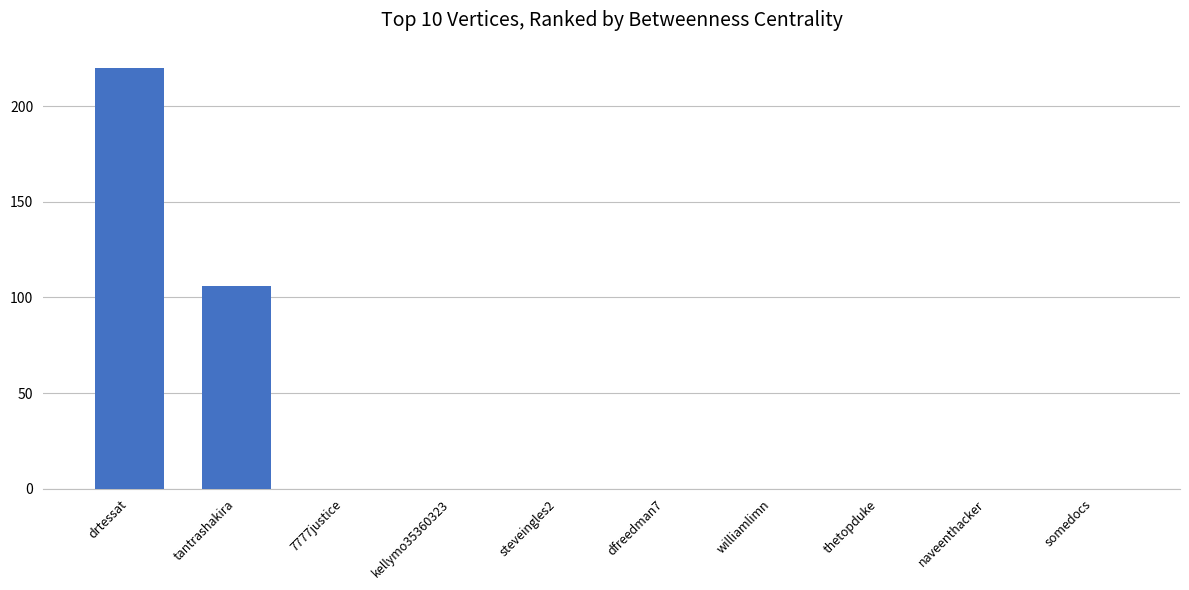

What is the sum of all values?

326